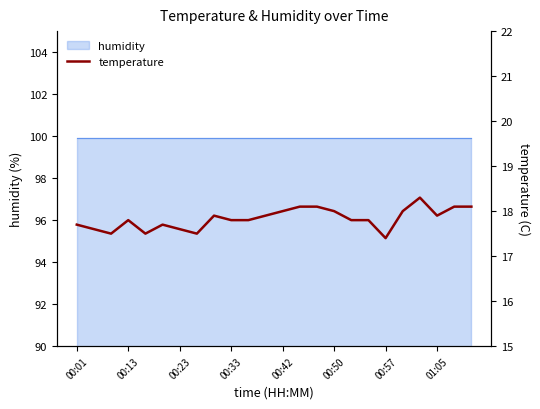

Which has a higher value, 13 or 14?

13